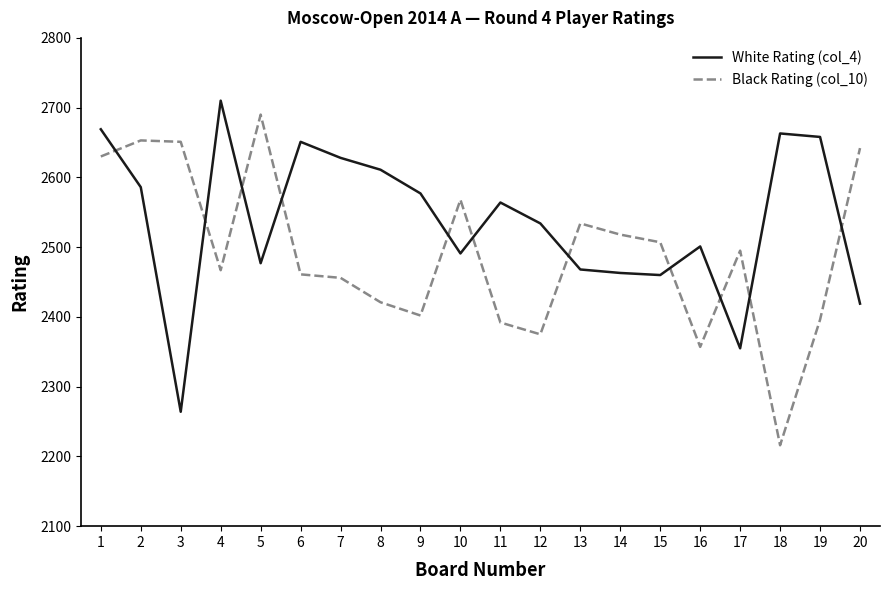

What is the spread (max minus min) of values at 17?

140